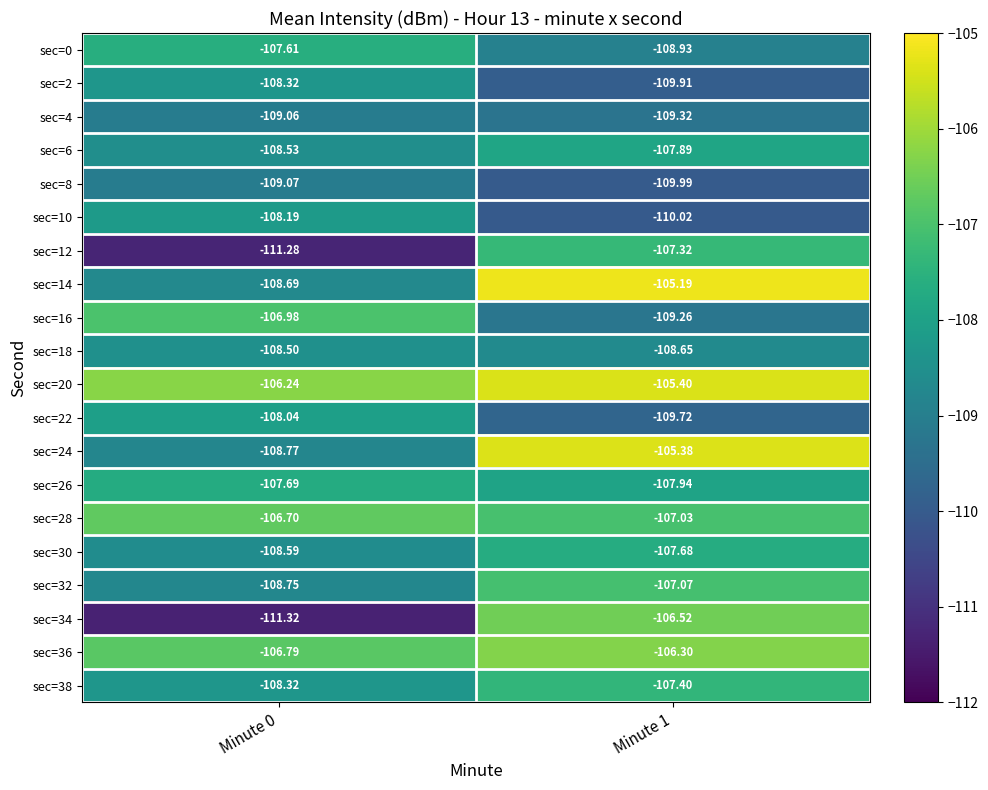

List the series in order of their peak value, lowest first.

sec=8, sec=4, sec=18, sec=2, sec=10, sec=22, sec=6, sec=26, sec=30, sec=0, sec=38, sec=12, sec=32, sec=16, sec=28, sec=34, sec=36, sec=20, sec=24, sec=14